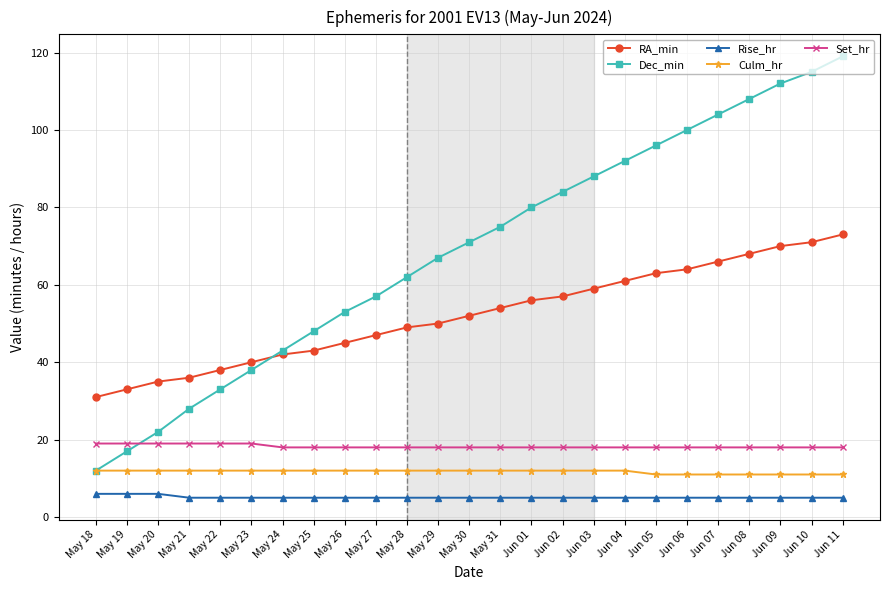

Reading right to left, extract all data points from this chart.

RA_min: Jun 11=73	Jun 10=71	Jun 09=70	Jun 08=68	Jun 07=66	Jun 06=64	Jun 05=63	Jun 04=61	Jun 03=59	Jun 02=57	Jun 01=56	May 31=54	May 30=52	May 29=50	May 28=49	May 27=47	May 26=45	May 25=43	May 24=42	May 23=40	May 22=38	May 21=36	May 20=35	May 19=33	May 18=31
Dec_min: Jun 11=119	Jun 10=115	Jun 09=112	Jun 08=108	Jun 07=104	Jun 06=100	Jun 05=96	Jun 04=92	Jun 03=88	Jun 02=84	Jun 01=80	May 31=75	May 30=71	May 29=67	May 28=62	May 27=57	May 26=53	May 25=48	May 24=43	May 23=38	May 22=33	May 21=28	May 20=22	May 19=17	May 18=12
Rise_hr: Jun 11=5	Jun 10=5	Jun 09=5	Jun 08=5	Jun 07=5	Jun 06=5	Jun 05=5	Jun 04=5	Jun 03=5	Jun 02=5	Jun 01=5	May 31=5	May 30=5	May 29=5	May 28=5	May 27=5	May 26=5	May 25=5	May 24=5	May 23=5	May 22=5	May 21=5	May 20=6	May 19=6	May 18=6
Culm_hr: Jun 11=11	Jun 10=11	Jun 09=11	Jun 08=11	Jun 07=11	Jun 06=11	Jun 05=11	Jun 04=12	Jun 03=12	Jun 02=12	Jun 01=12	May 31=12	May 30=12	May 29=12	May 28=12	May 27=12	May 26=12	May 25=12	May 24=12	May 23=12	May 22=12	May 21=12	May 20=12	May 19=12	May 18=12
Set_hr: Jun 11=18	Jun 10=18	Jun 09=18	Jun 08=18	Jun 07=18	Jun 06=18	Jun 05=18	Jun 04=18	Jun 03=18	Jun 02=18	Jun 01=18	May 31=18	May 30=18	May 29=18	May 28=18	May 27=18	May 26=18	May 25=18	May 24=18	May 23=19	May 22=19	May 21=19	May 20=19	May 19=19	May 18=19